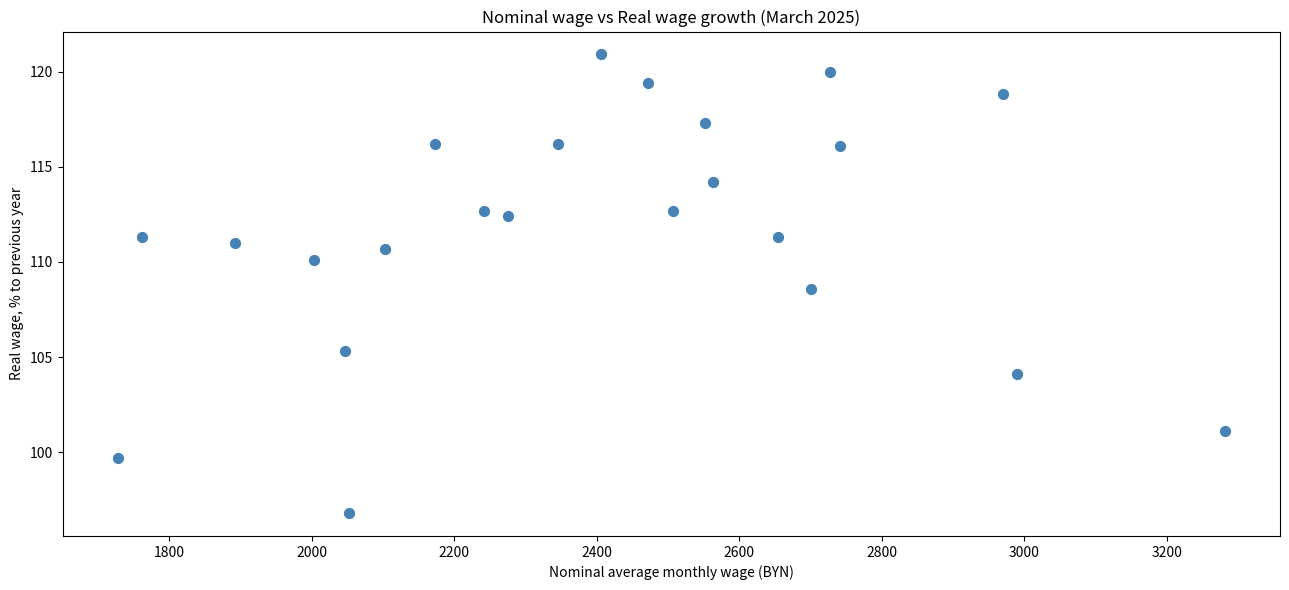

What Y value in the scatter plot is closest to 108?

108.6